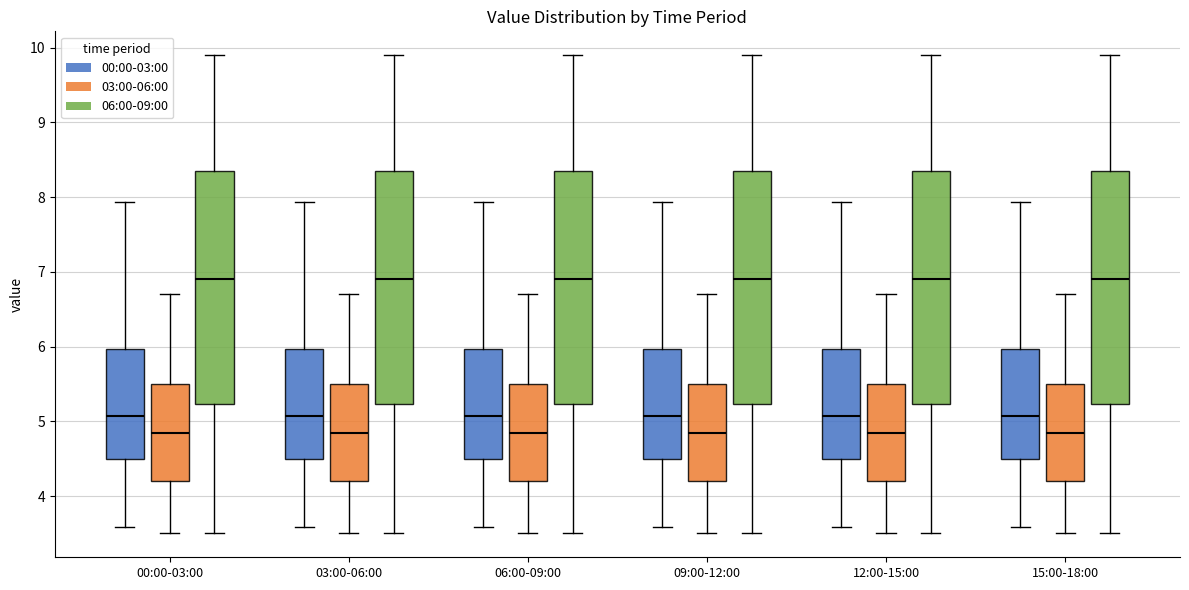

Reading left to right, read every box against the y-axis: the position of its median line, the range the box covers, and the ends of its whiskers. The values are not printed on the chart, so give them approximately, as read against the axis.

00:00-03:00 (00:00-03:00): median 5.1, box 4.5 to 6.0, whiskers 3.6 to 7.9
00:00-03:00 (03:00-06:00): median 4.9, box 4.2 to 5.5, whiskers 3.5 to 6.7
00:00-03:00 (06:00-09:00): median 6.9, box 5.2 to 8.4, whiskers 3.5 to 9.9
03:00-06:00 (00:00-03:00): median 5.1, box 4.5 to 6.0, whiskers 3.6 to 7.9
03:00-06:00 (03:00-06:00): median 4.9, box 4.2 to 5.5, whiskers 3.5 to 6.7
03:00-06:00 (06:00-09:00): median 6.9, box 5.2 to 8.4, whiskers 3.5 to 9.9
06:00-09:00 (00:00-03:00): median 5.1, box 4.5 to 6.0, whiskers 3.6 to 7.9
06:00-09:00 (03:00-06:00): median 4.9, box 4.2 to 5.5, whiskers 3.5 to 6.7
06:00-09:00 (06:00-09:00): median 6.9, box 5.2 to 8.4, whiskers 3.5 to 9.9
09:00-12:00 (00:00-03:00): median 5.1, box 4.5 to 6.0, whiskers 3.6 to 7.9
09:00-12:00 (03:00-06:00): median 4.9, box 4.2 to 5.5, whiskers 3.5 to 6.7
09:00-12:00 (06:00-09:00): median 6.9, box 5.2 to 8.4, whiskers 3.5 to 9.9
12:00-15:00 (00:00-03:00): median 5.1, box 4.5 to 6.0, whiskers 3.6 to 7.9
12:00-15:00 (03:00-06:00): median 4.9, box 4.2 to 5.5, whiskers 3.5 to 6.7
12:00-15:00 (06:00-09:00): median 6.9, box 5.2 to 8.4, whiskers 3.5 to 9.9
15:00-18:00 (00:00-03:00): median 5.1, box 4.5 to 6.0, whiskers 3.6 to 7.9
15:00-18:00 (03:00-06:00): median 4.9, box 4.2 to 5.5, whiskers 3.5 to 6.7
15:00-18:00 (06:00-09:00): median 6.9, box 5.2 to 8.4, whiskers 3.5 to 9.9